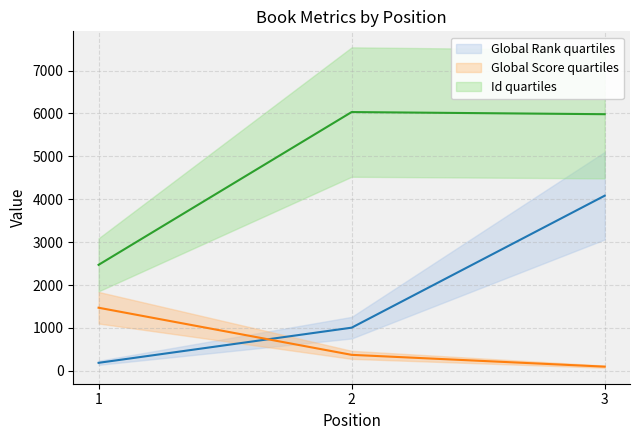

Is it true that Global Rank equals 111 at 1?

False